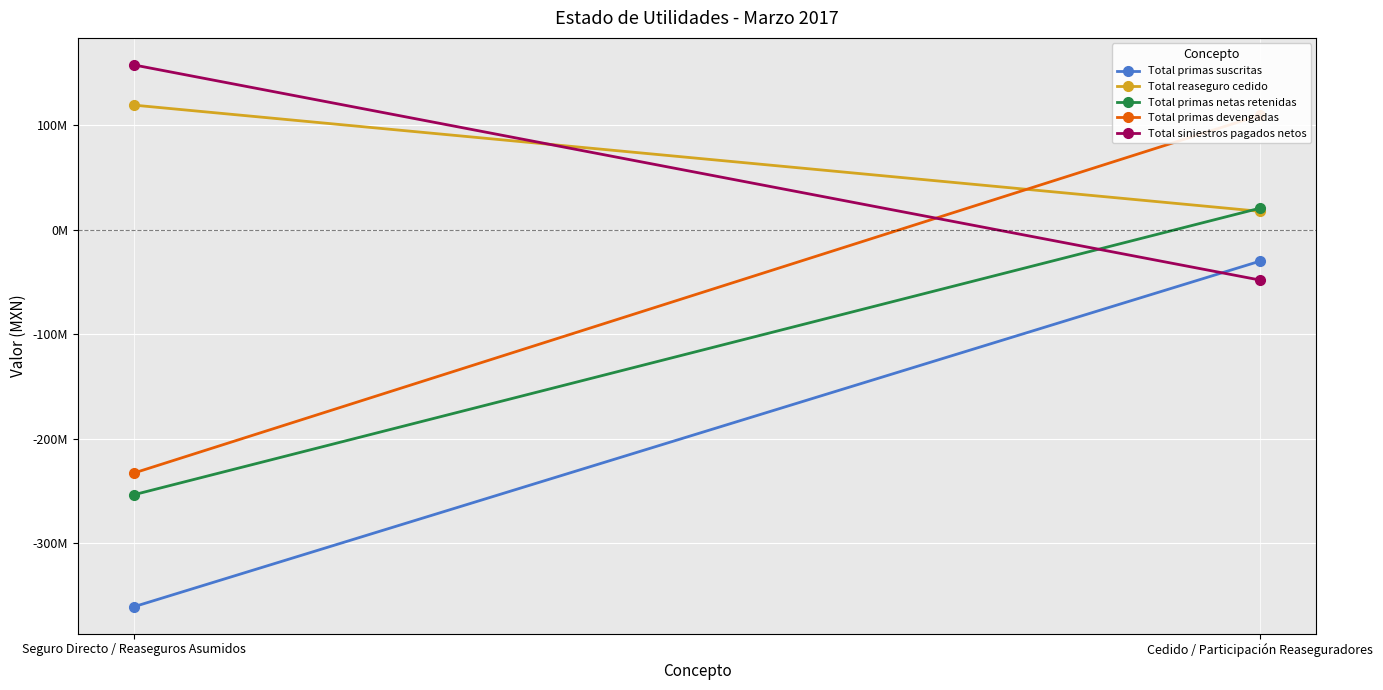

Which series has the largest total across all categories?

Total reaseguro cedido